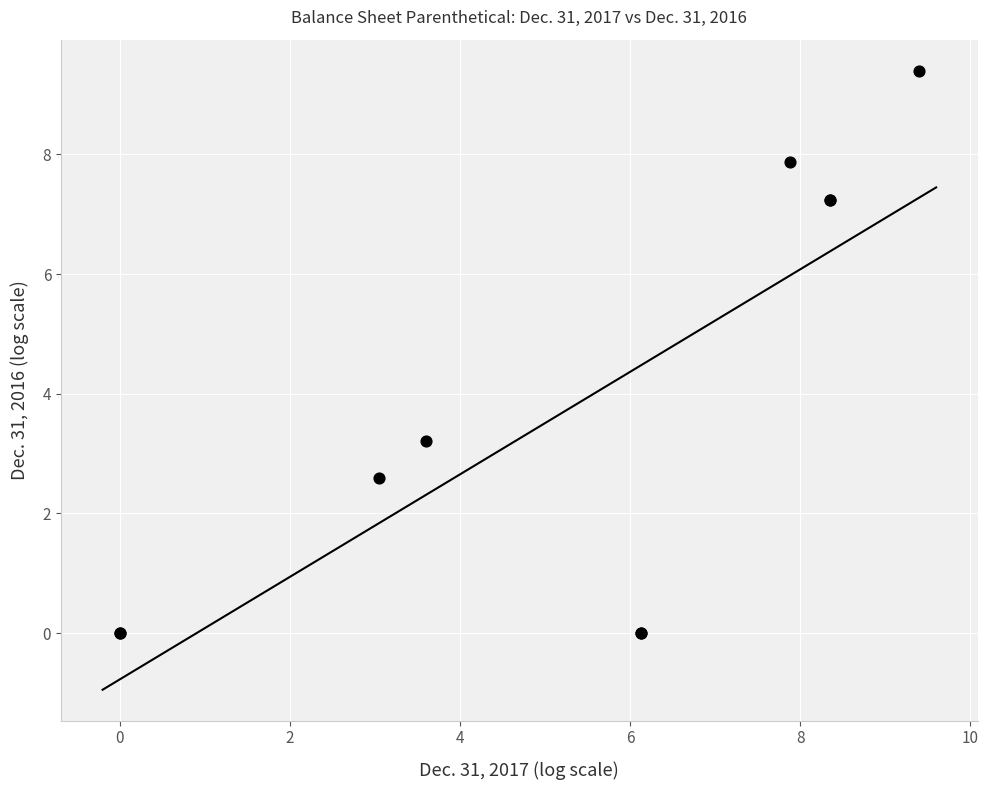

What Y value in the scatter plot is closest to 4?

3.2